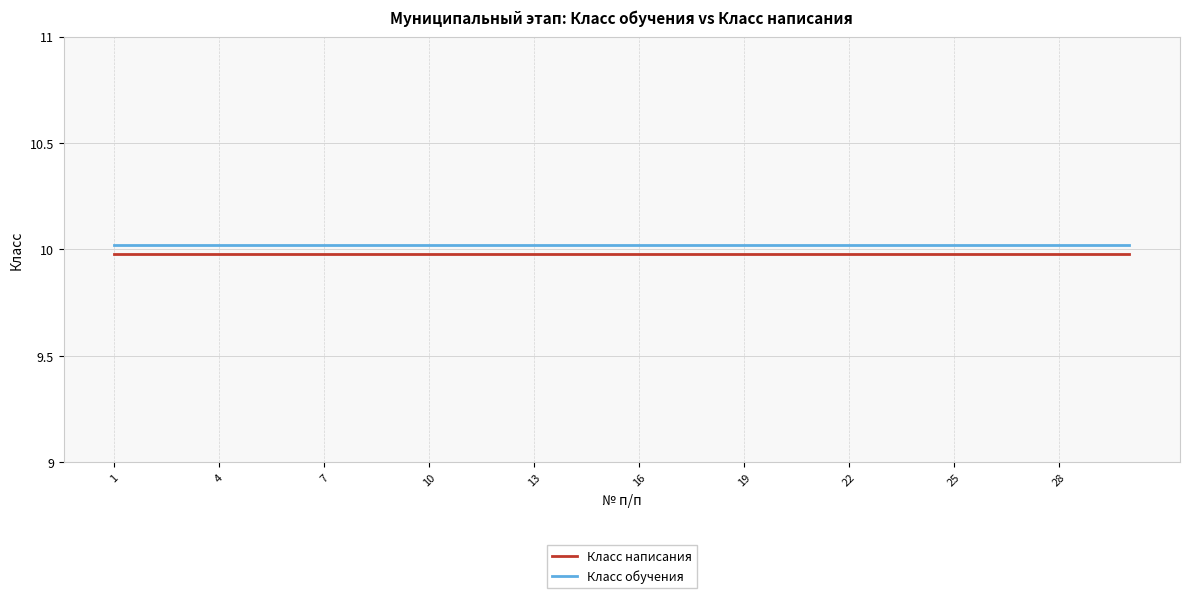

At how many categories does at least one series exceed 9?

30